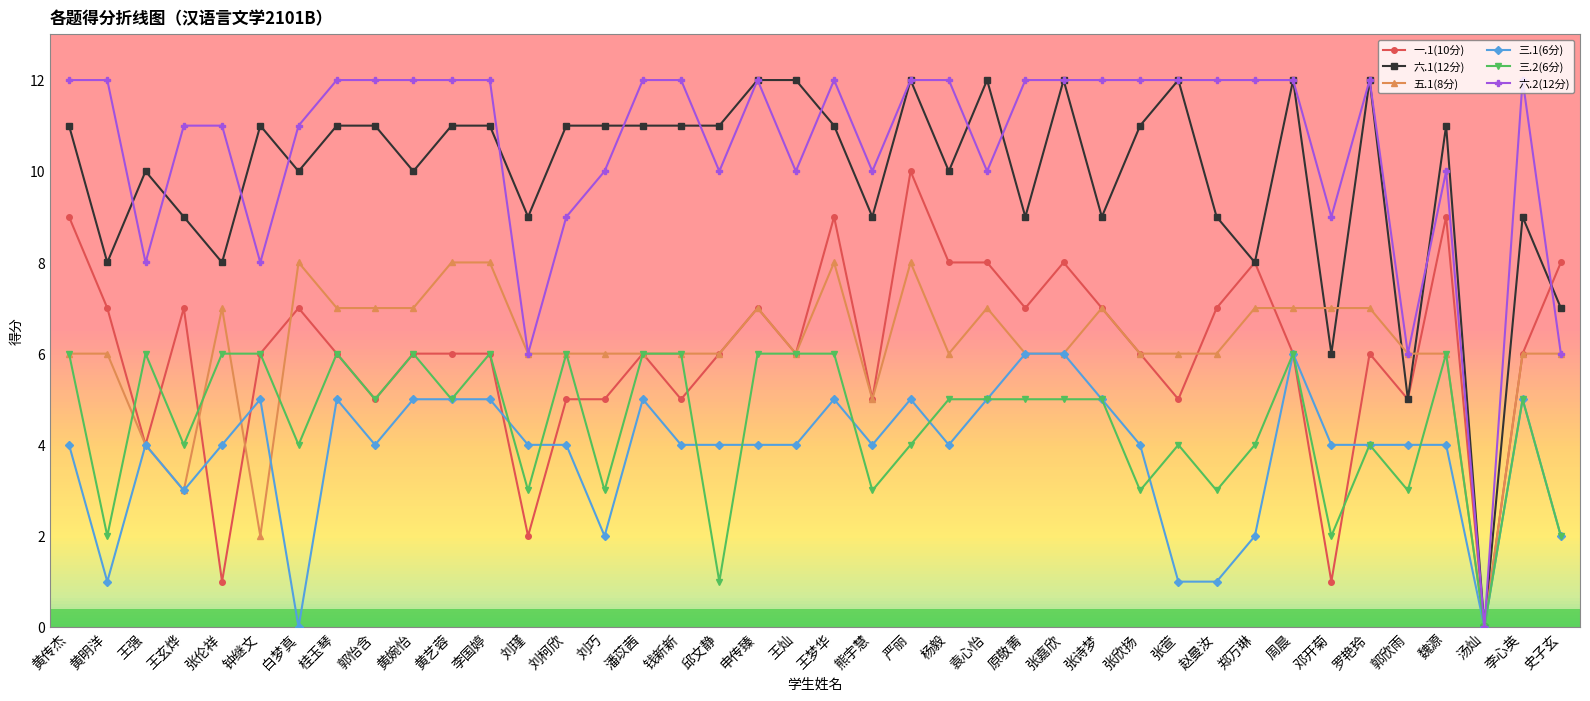

Reading left to right, extract all data points from this chart.

一.1(10分): 9	7	4	7	1	6	7	6	5	6	6	6	2	5	5	6	5	6	7	6	9	5	10	8	8	7	8	7	6	5	7	8	6	1	6	5	9	0	6	8
六.1(12分): 11	8	10	9	8	11	10	11	11	10	11	11	9	11	11	11	11	11	12	12	11	9	12	10	12	9	12	9	11	12	9	8	12	6	12	5	11	0	9	7
五.1(8分): 6	6	4	3	7	2	8	7	7	7	8	8	6	6	6	6	6	6	7	6	8	5	8	6	7	6	6	7	6	6	6	7	7	7	7	6	6	0	6	6
三.1(6分): 4	1	4	3	4	5	0	5	4	5	5	5	4	4	2	5	4	4	4	4	5	4	5	4	5	6	6	5	4	1	1	2	6	4	4	4	4	0	5	2
三.2(6分): 6	2	6	4	6	6	4	6	5	6	5	6	3	6	3	6	6	1	6	6	6	3	4	5	5	5	5	5	3	4	3	4	6	2	4	3	6	0	5	2
六.2(12分): 12	12	8	11	11	8	11	12	12	12	12	12	6	9	10	12	12	10	12	10	12	10	12	12	10	12	12	12	12	12	12	12	12	9	12	6	10	0	12	6